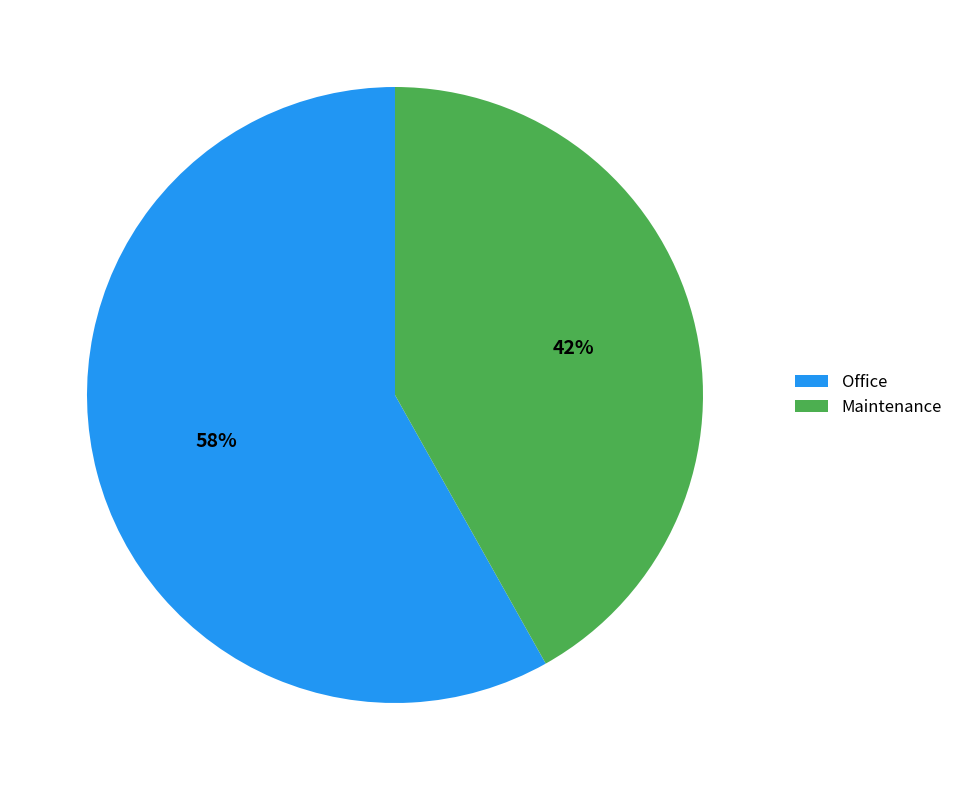

To the nearest percent, what is the average slice percentage?

50%